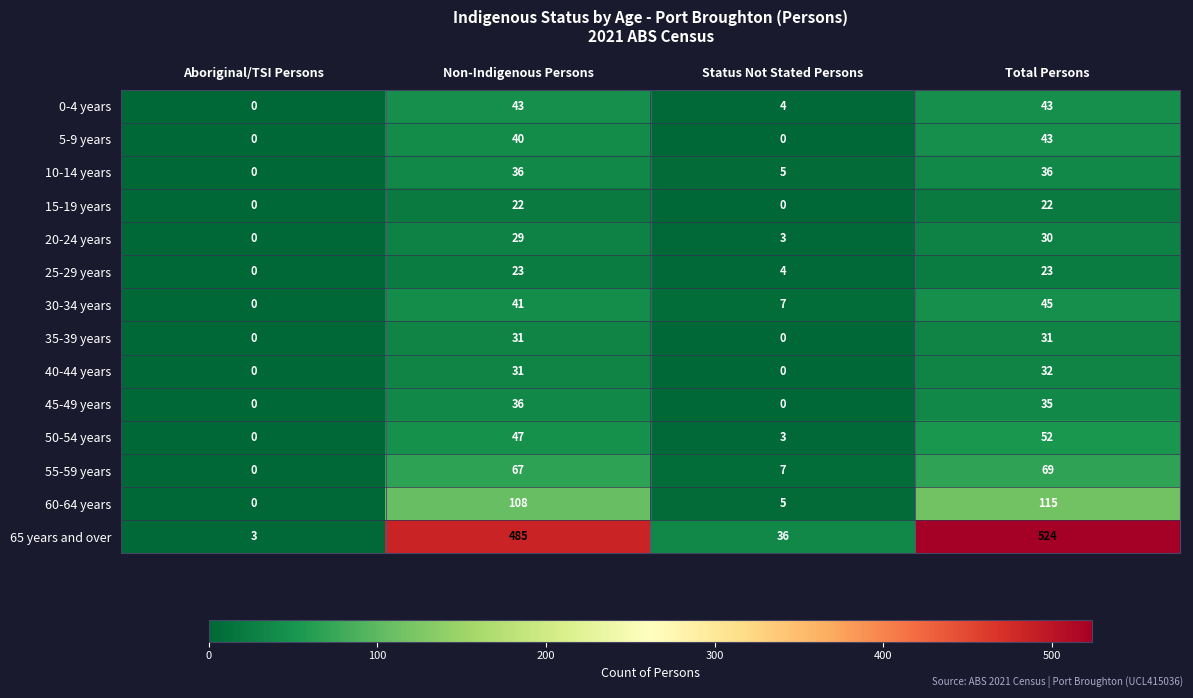

Where is 5-9 years nearest to the value 21?

Non-Indigenous Persons